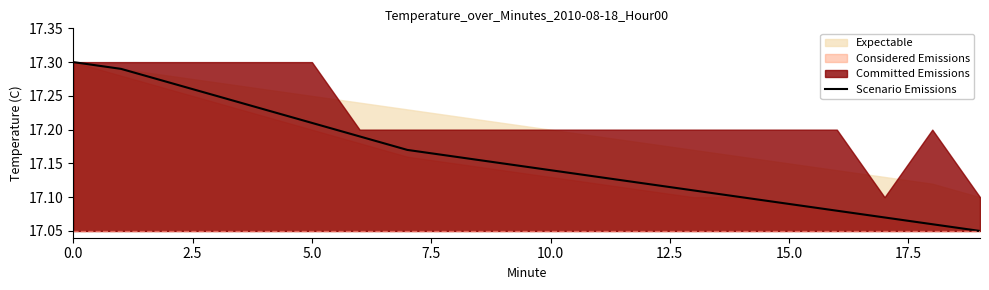

The chart shows a value of 30.1 at 7.5. True or false?

False